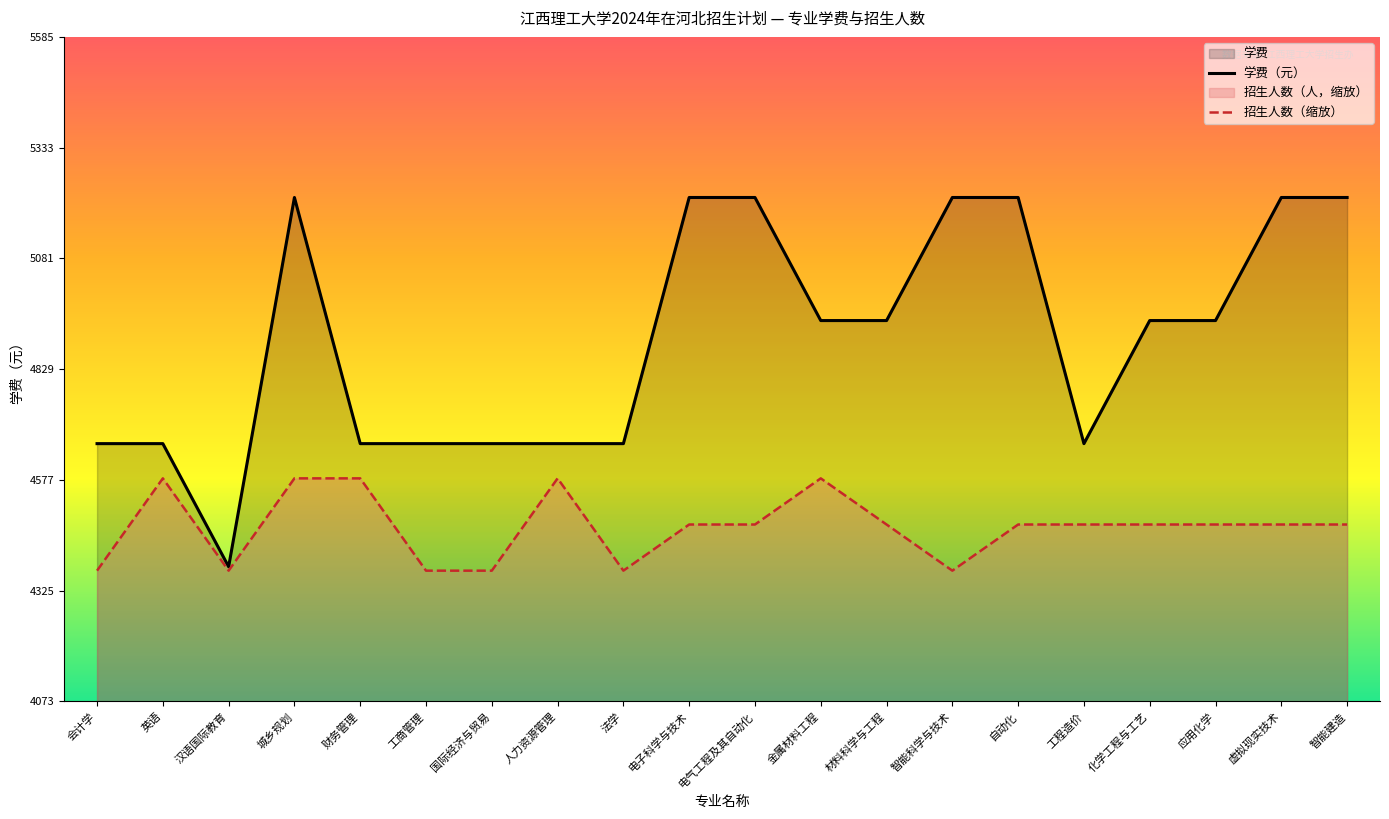

At which label does 招生人数 reach its peak?

英语